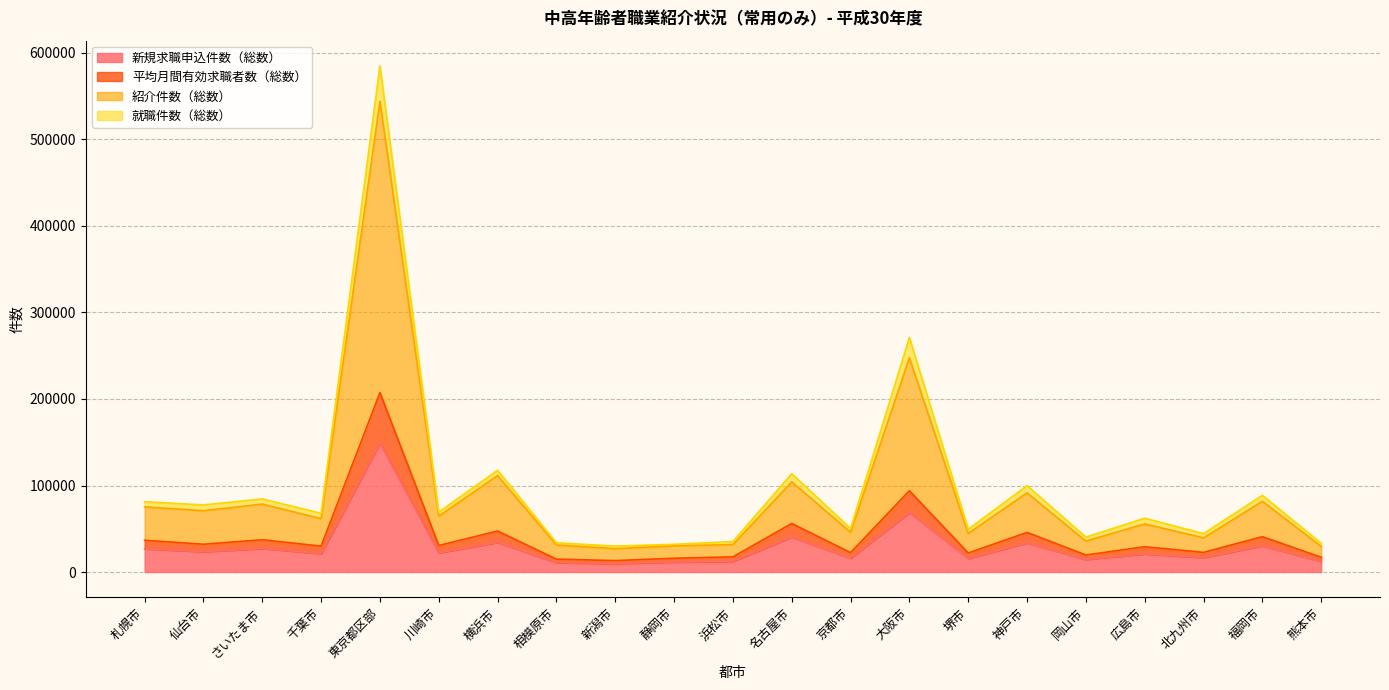

At which category is the sum across all series the highest?

東京都区部